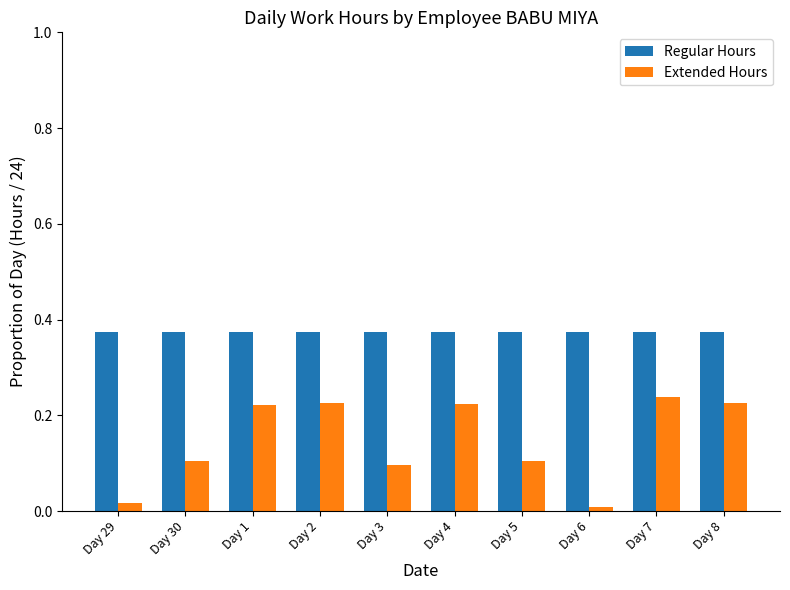

Is the value of Regular Hours at Day 8 greater than the value of Extended Hours at Day 4?

Yes